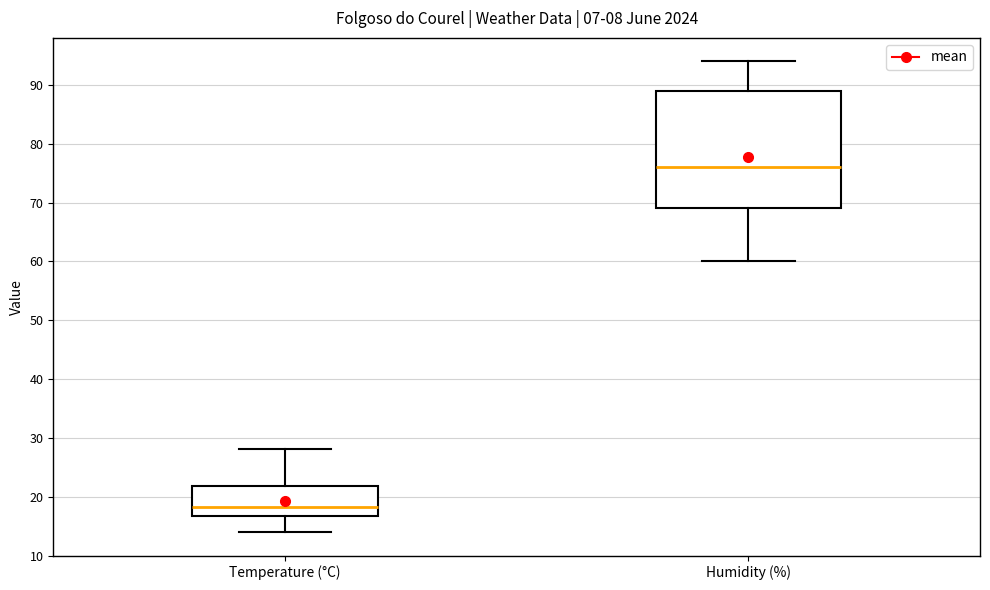

Comparing the boxes themselves (not the whiskers), which one is the tallest?

Humidity (%)